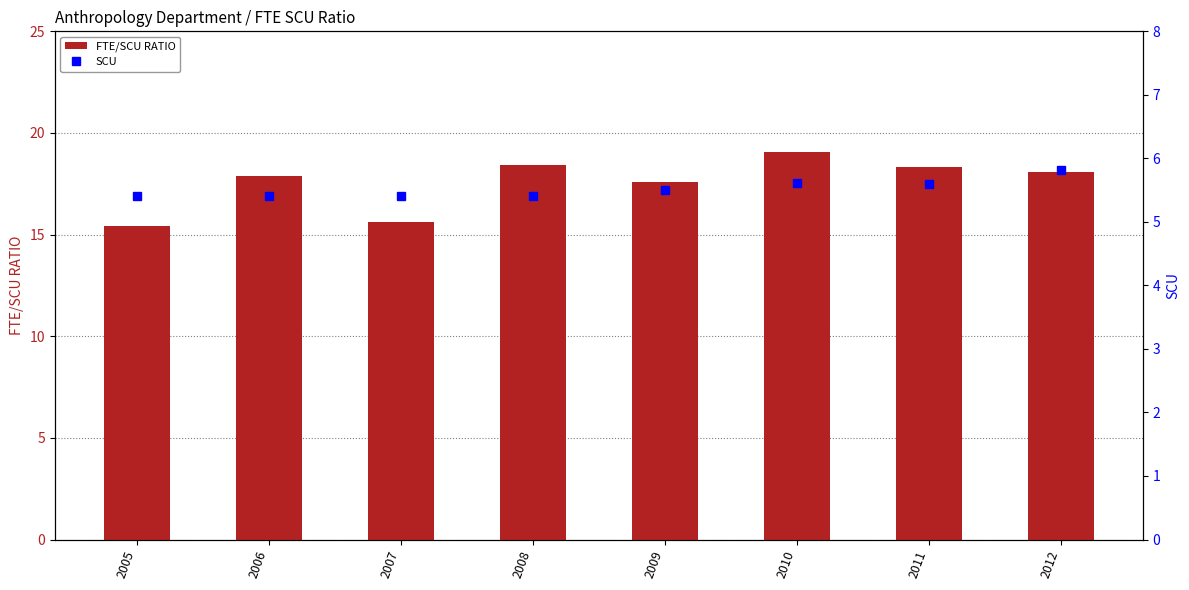

Between 2008 and 2012, which series saw the biggest shift?

SCU